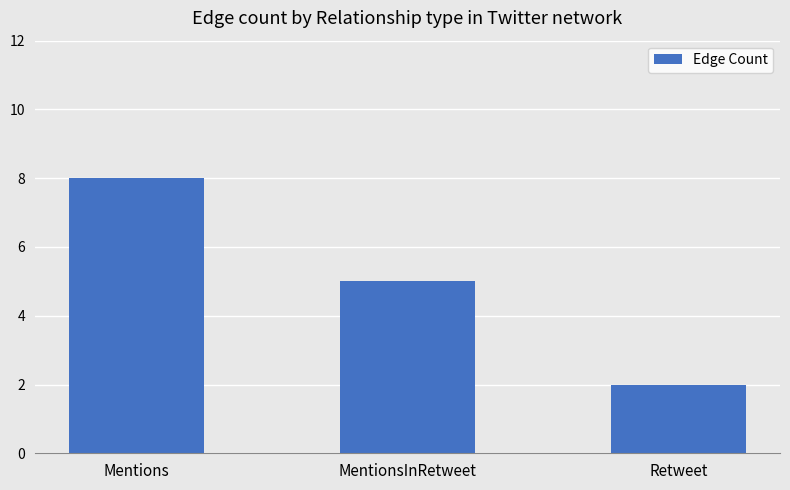

How many distinct data groups are displayed?

1